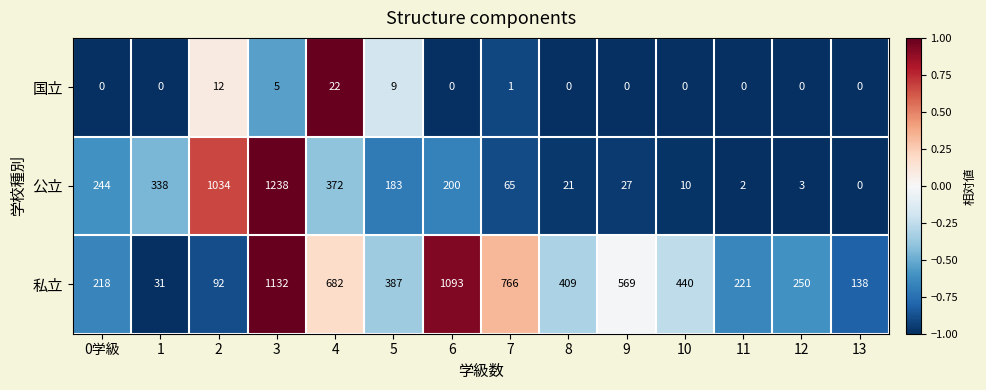

True or false: 国立 has a value of 36 at 4.

False